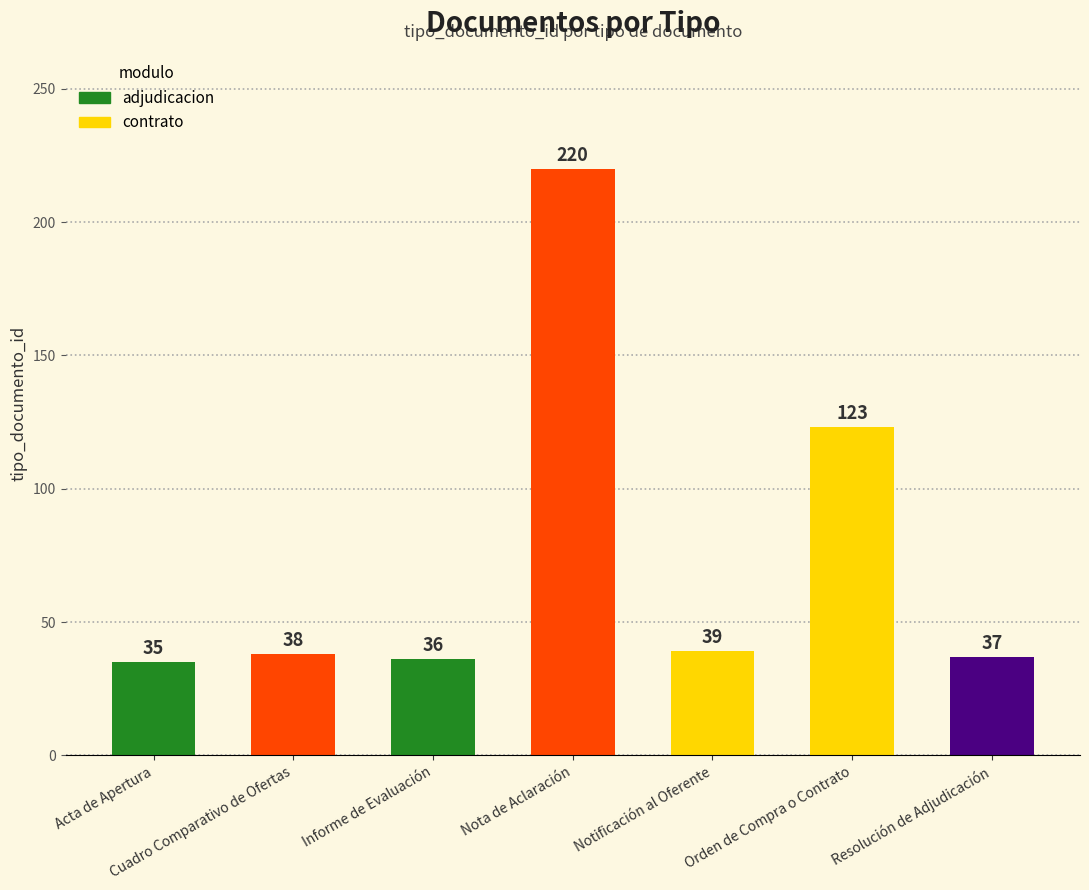

What value does the data have at Resolución de Adjudicación, to the nearest 10?

40